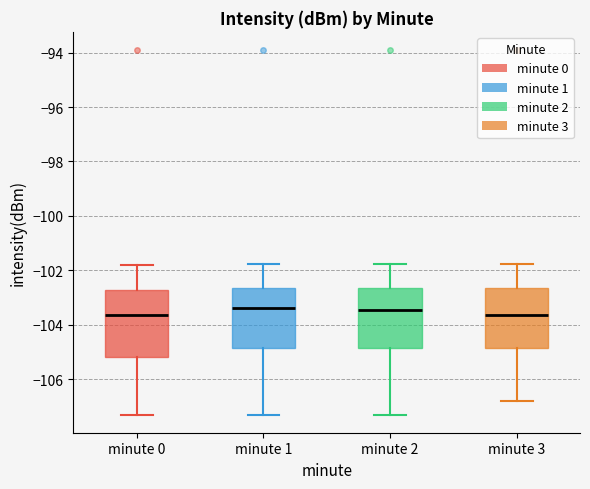

Where is the lower edge of the box for minute 0 on the y-axis? The values are not printed on the chart, so give them approximately, as read against the axis.

-105.2